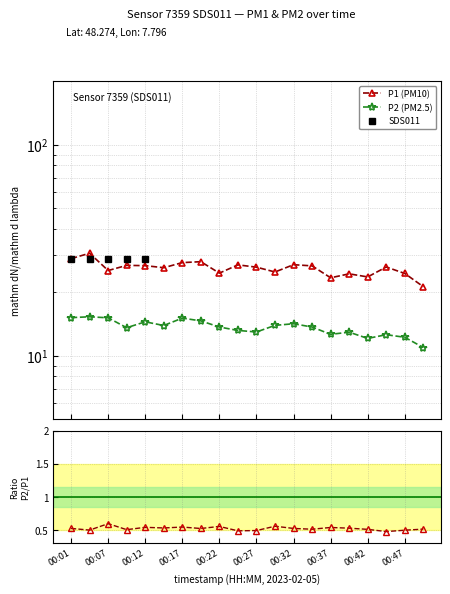

Which series has the widest spread of values?

P1